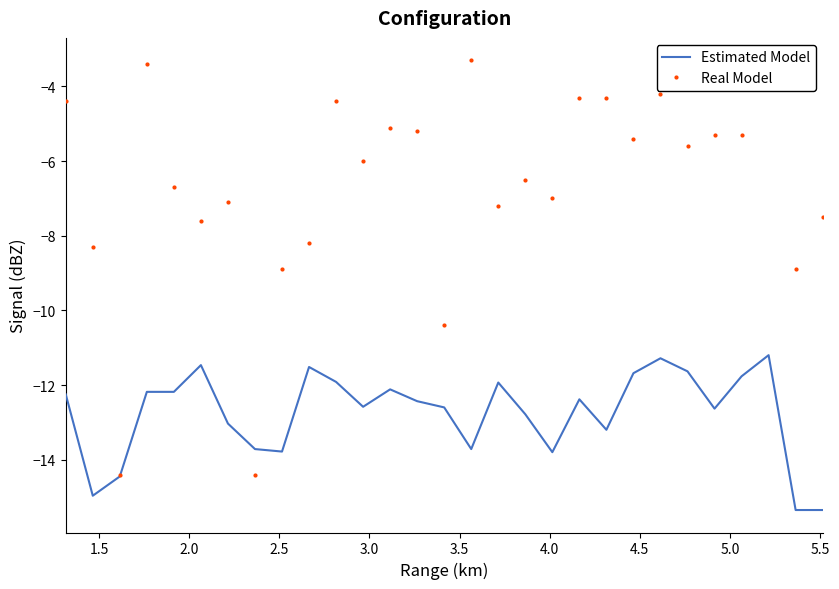

What is the smallest value displayed?

-15.3